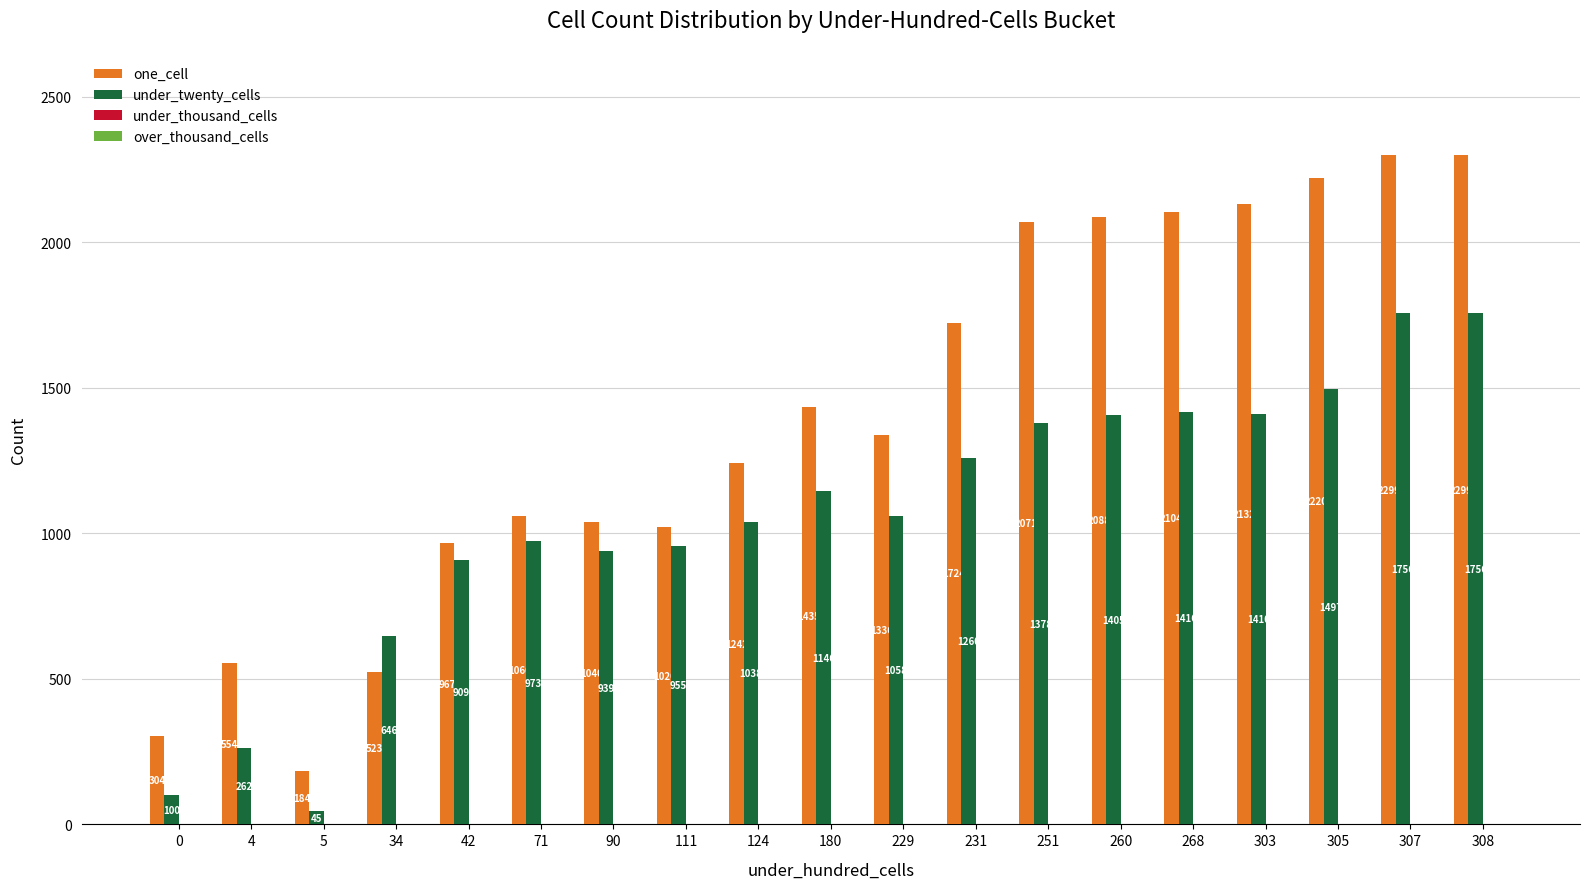

List the series in order of their peak value, lowest first.

under_twenty_cells, one_cell